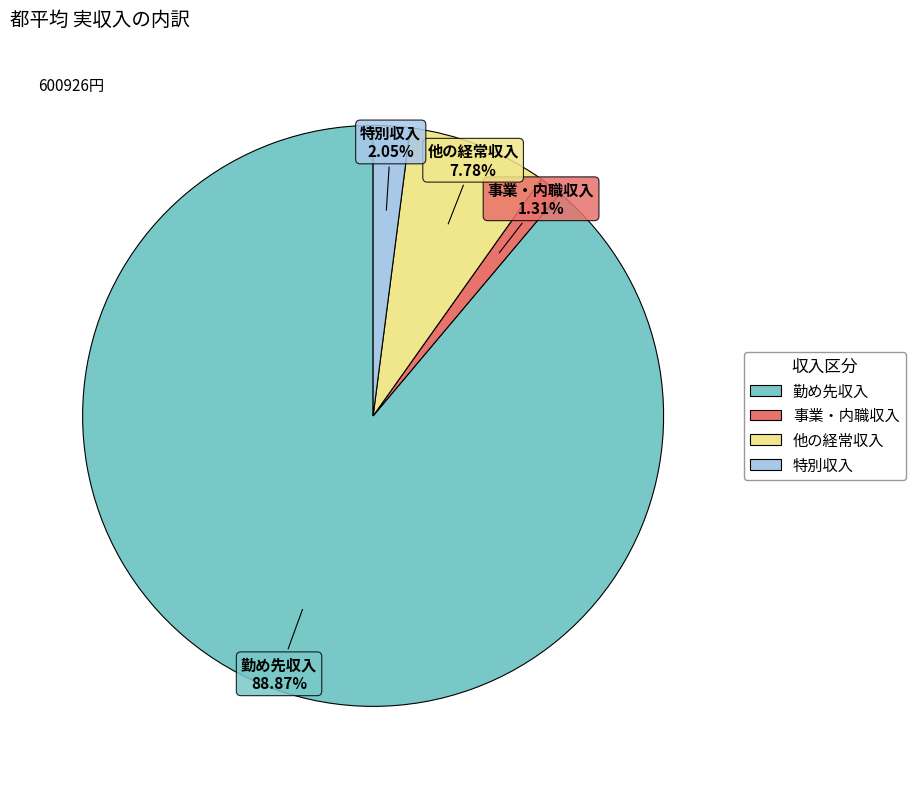

To the nearest percent, what is the difference between the 他の経常収入 and 勤め先収入 slice percentages?

81%